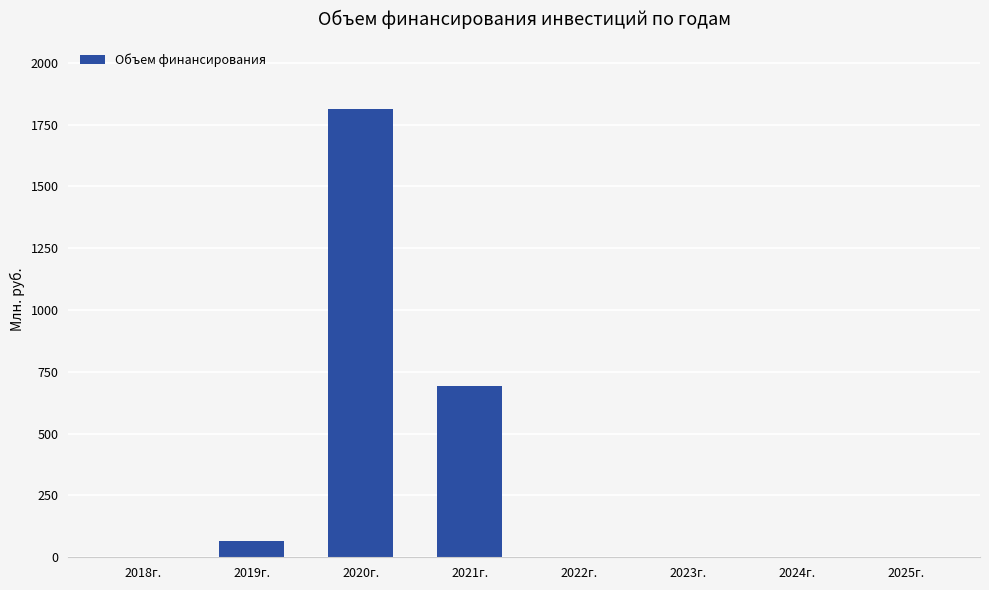

The chart shows a value of 1235.0 at 2024г.. True or false?

False